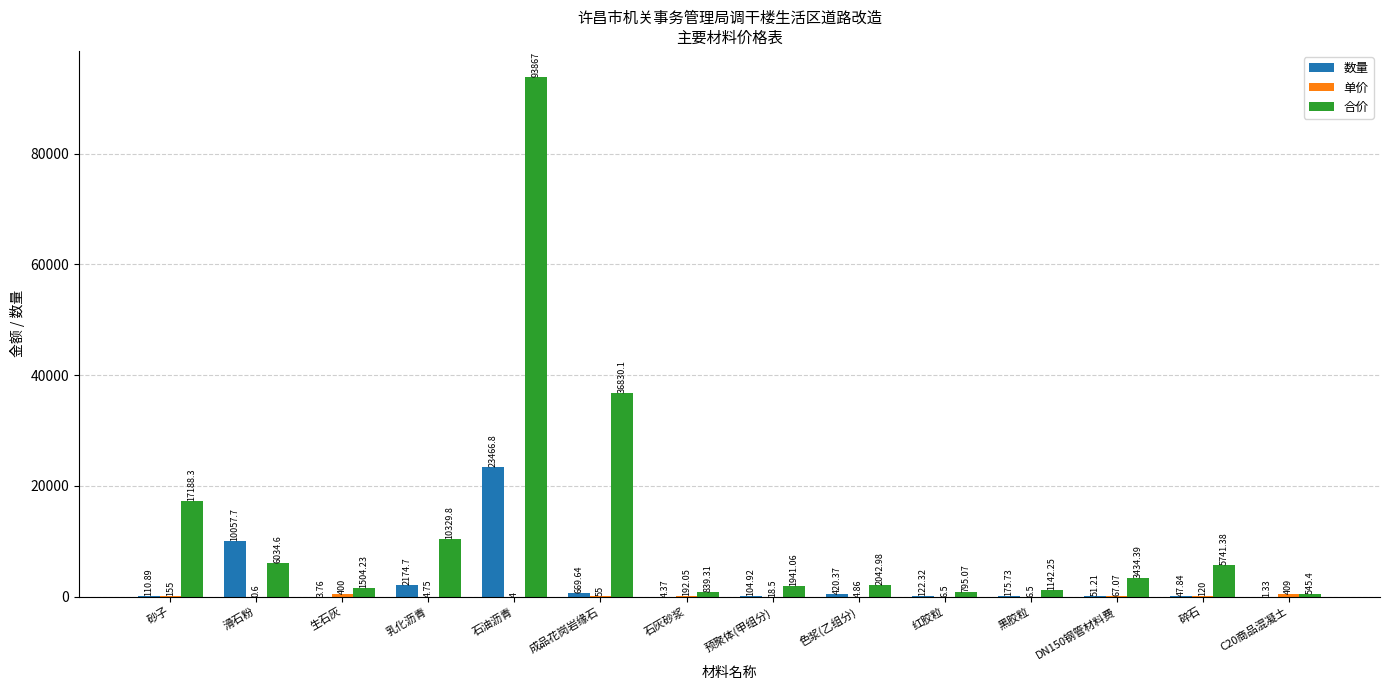

Which series has the widest spread of values?

合价